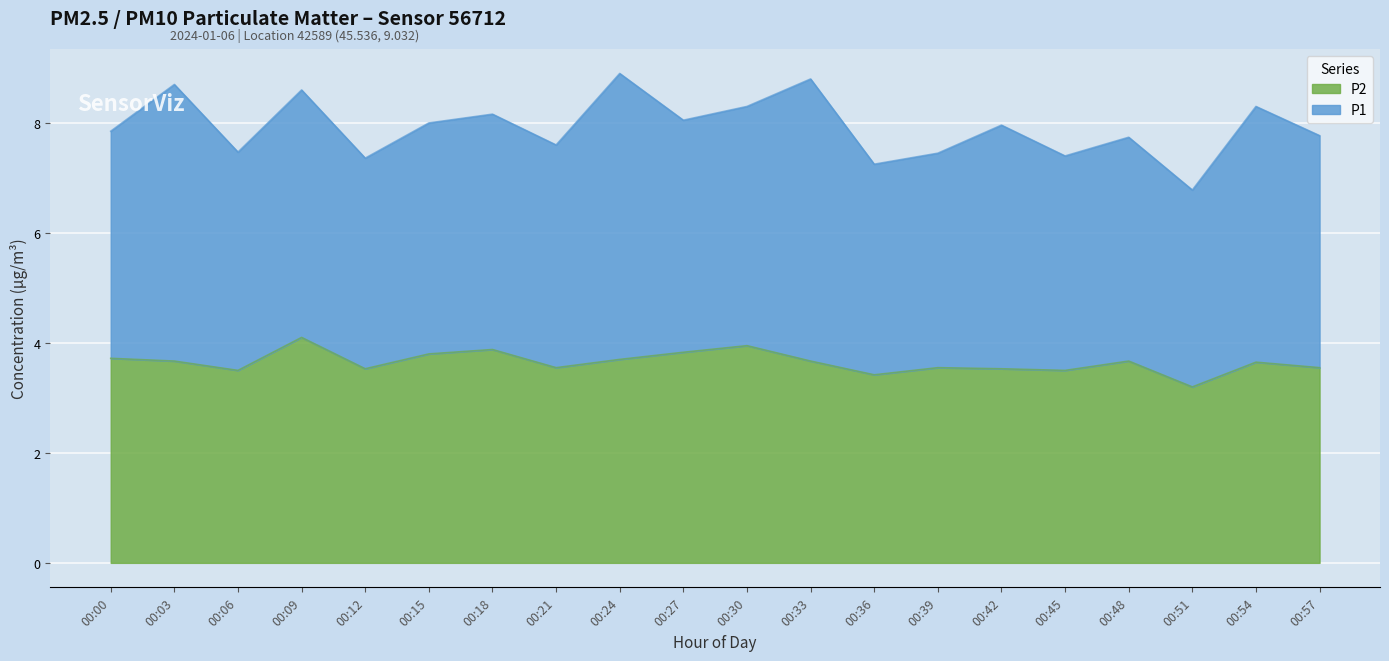

Rank the series by their average value, from highest to lowest.

P1, P2